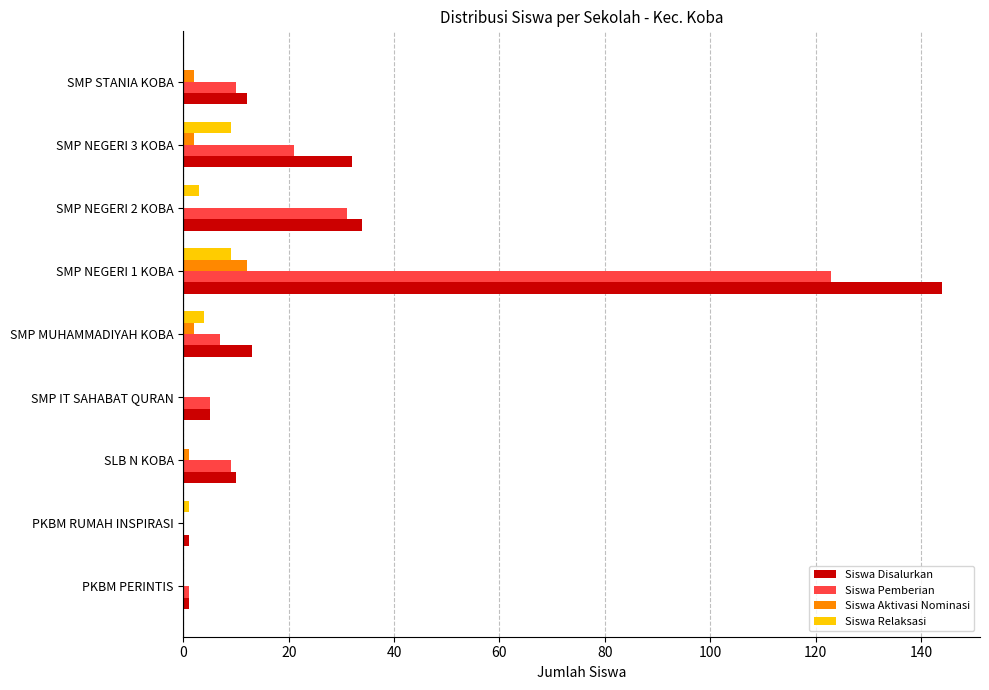

The value of Siswa Aktivasi Nominasi at SMP NEGERI 1 KOBA is 21. True or false?

False